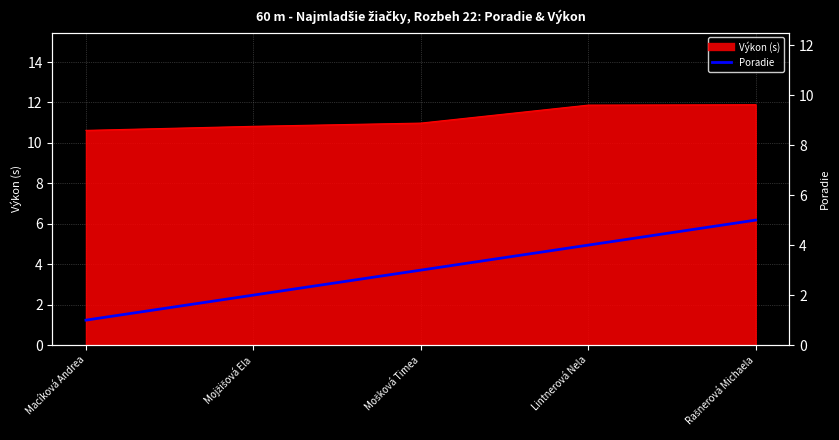

How many data points does each series have?

5